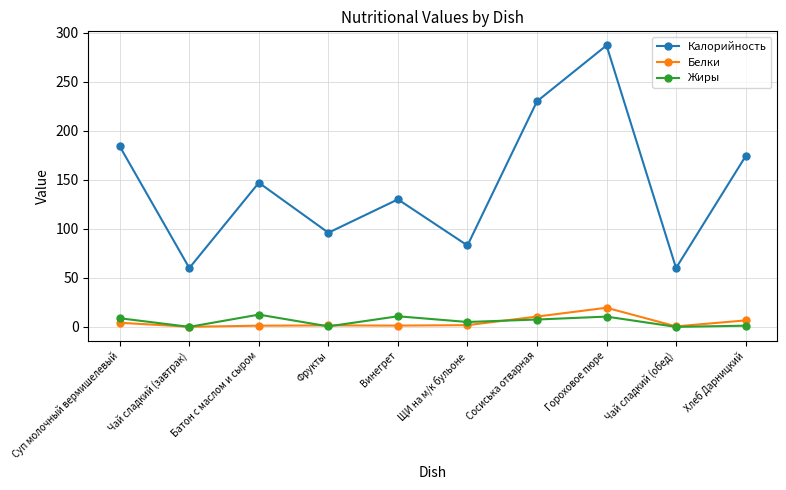

How many lines are shown in the chart?

3